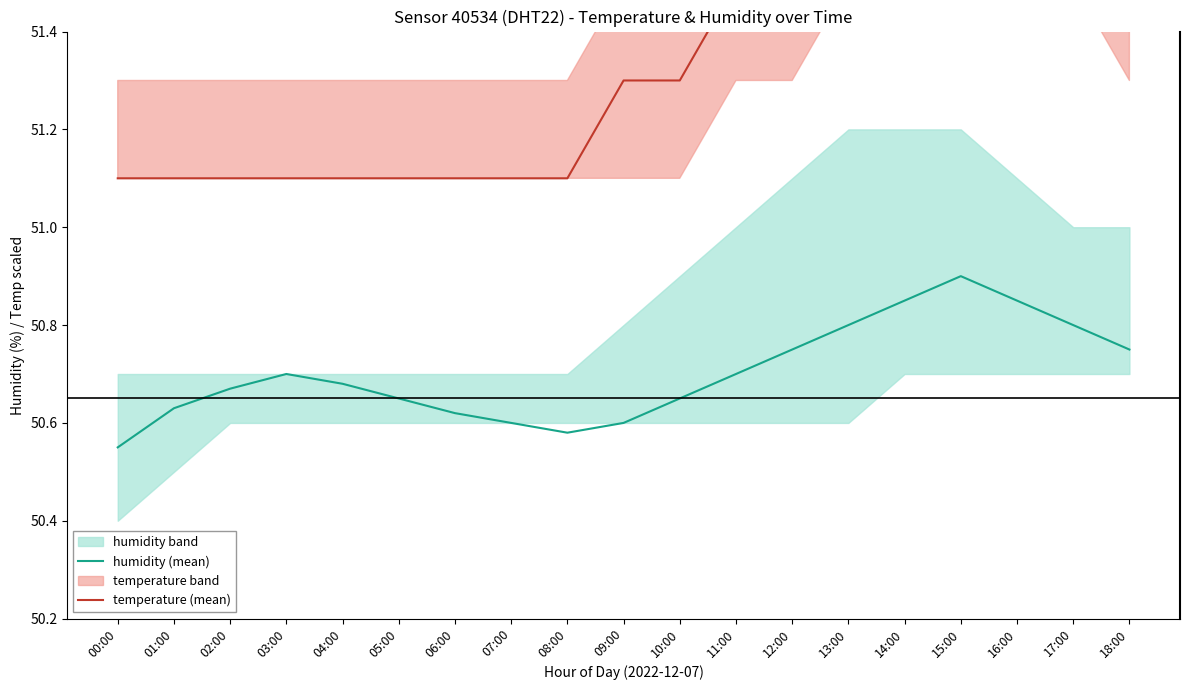

Is it true that humidity (mean) equals 50.8 at 17:00?

True